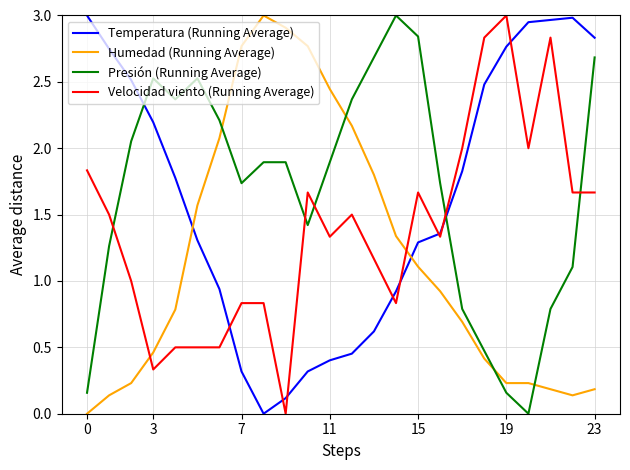

How many times do Temperatura (Running Average) and Presión (Running Average) cross each other?

2